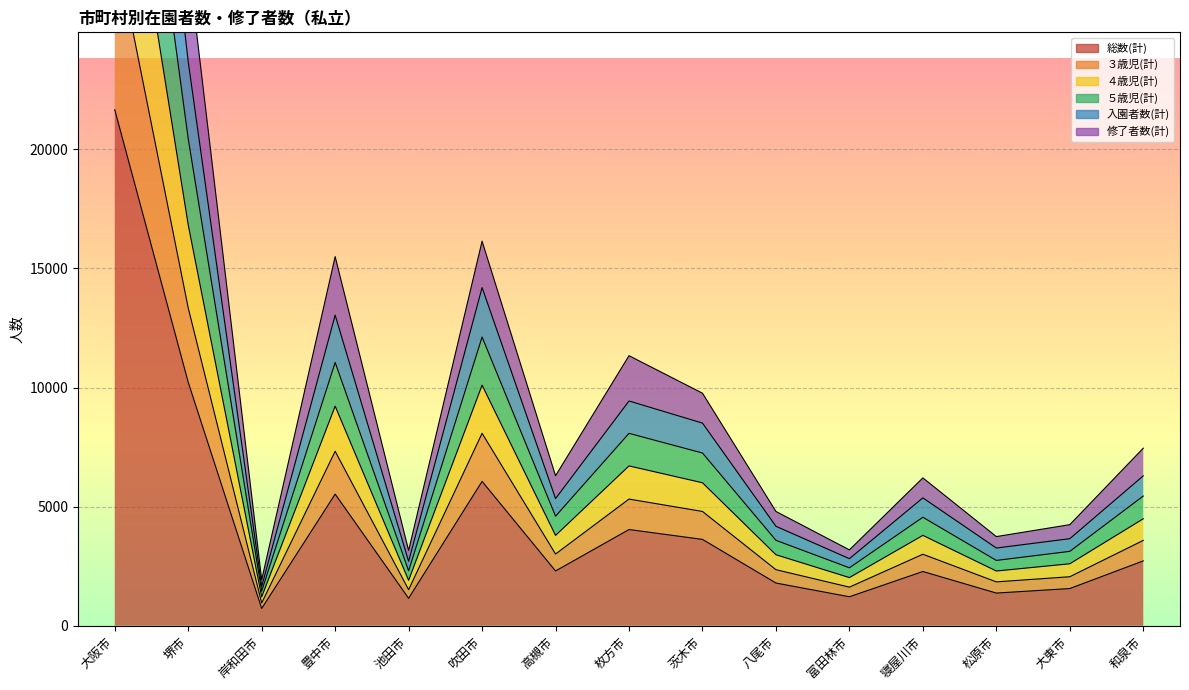

Which category has the lowest value across all series?

岸和田市